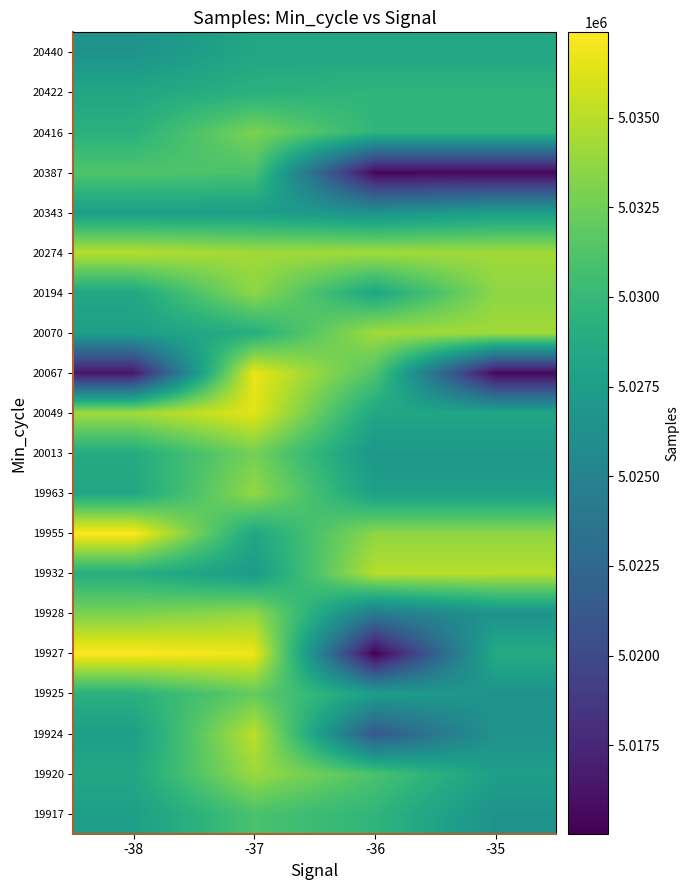

Reading left to right, extract all data points from this chart.

19917: -38=5027577	-37=5031005	-36=5029675	-35=5026501
19920: -38=5028353	-37=5034014	-36=5031023	-35=5027586
19924: -38=5027588	-37=5035159	-36=5021174	-35=5026501
19925: -38=5029260	-37=5032049	-36=5027586	-35=5026501
19927: -38=5037380	-37=5036834	-36=5015030	-35=5028780
19928: -38=5032920	-37=5033798	-36=5024201	-35=5026501
19932: -38=5029044	-37=5027215	-36=5034928	-35=5034928
19955: -38=5037380	-37=5028353	-36=5033611	-35=5033611
19963: -38=5028353	-37=5033765	-36=5027689	-35=5027689
20013: -38=5028780	-37=5032729	-36=5026868	-35=5026868
20049: -38=5034243	-37=5036369	-36=5028322	-35=5028322
20067: -38=5016367	-37=5036657	-36=5031268	-35=5015460
20070: -38=5027588	-37=5029044	-36=5034243	-35=5034243
20194: -38=5028406	-37=5033611	-36=5028322	-35=5033611
20274: -38=5034928	-37=5034243	-36=5034243	-35=5034243
20343: -38=5027586	-37=5027586	-36=5026501	-35=5027586
20387: -38=5031268	-37=5031005	-36=5015460	-35=5015460
20416: -38=5029260	-37=5032920	-36=5029675	-35=5029675
20422: -38=5028353	-37=5029260	-36=5029675	-35=5029675
20440: -38=5026501	-37=5028322	-36=5028322	-35=5028322